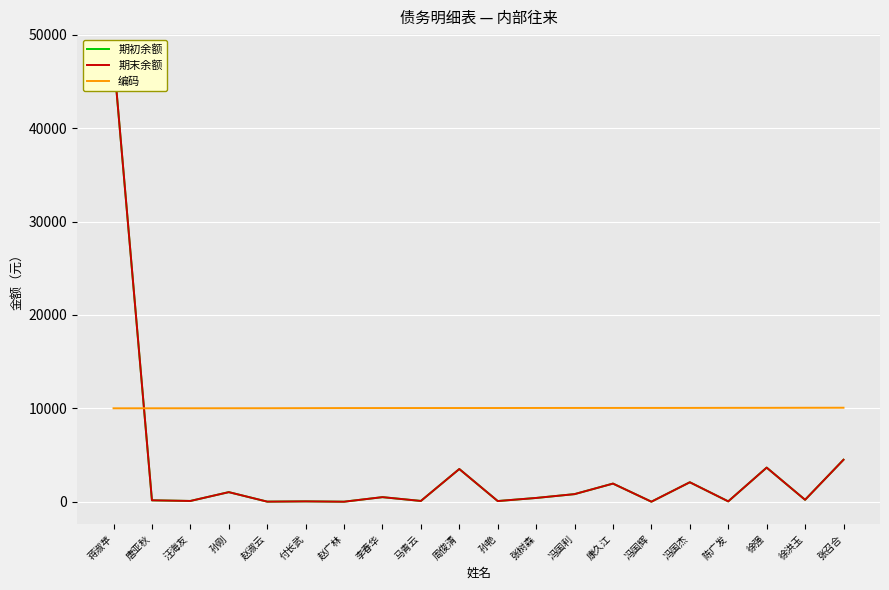

What is the minimum value for 期末余额?

0.3